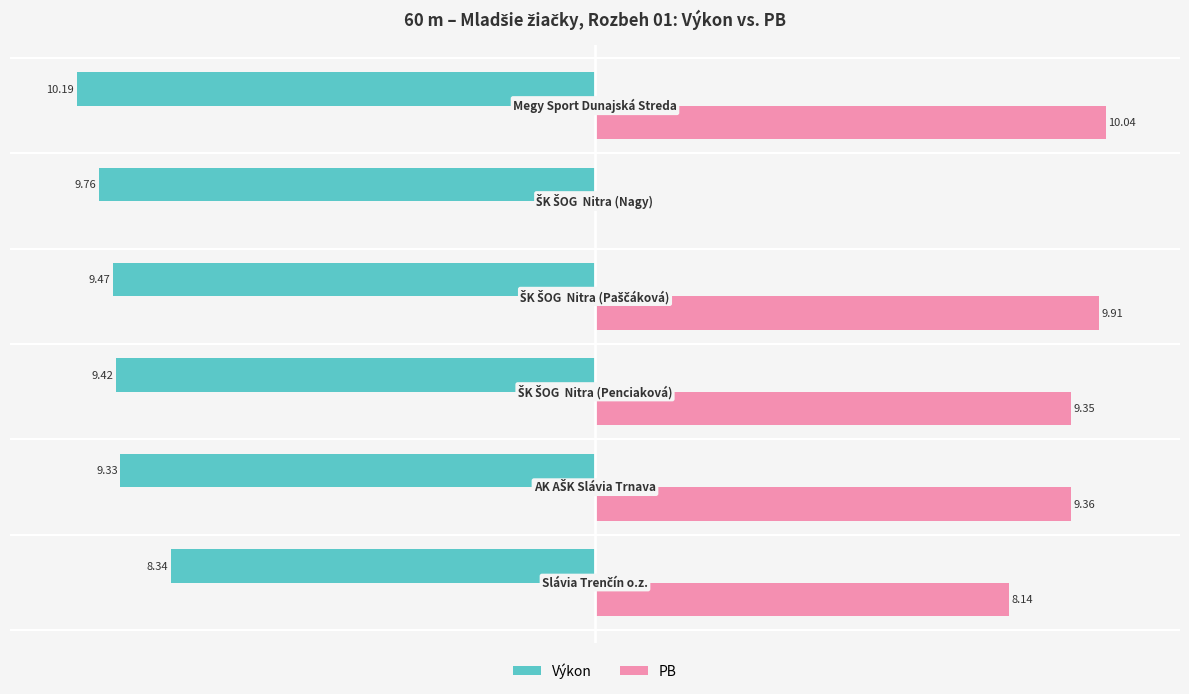

What are all the series names shown in the legend?

Výkon, PB